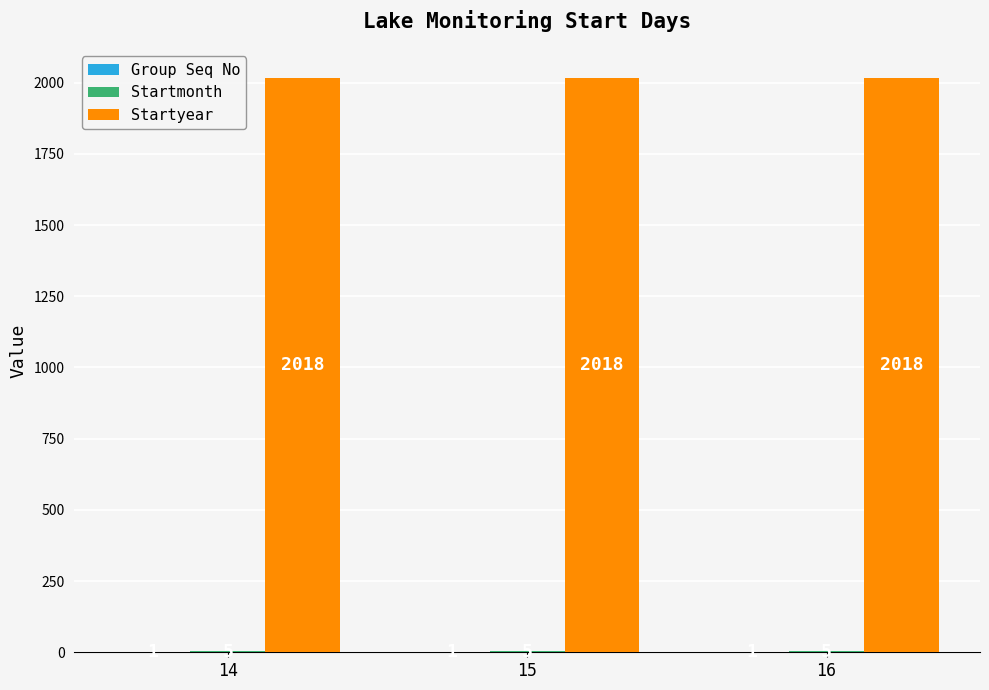

Is it true that Startyear equals 2018 at 15?

True